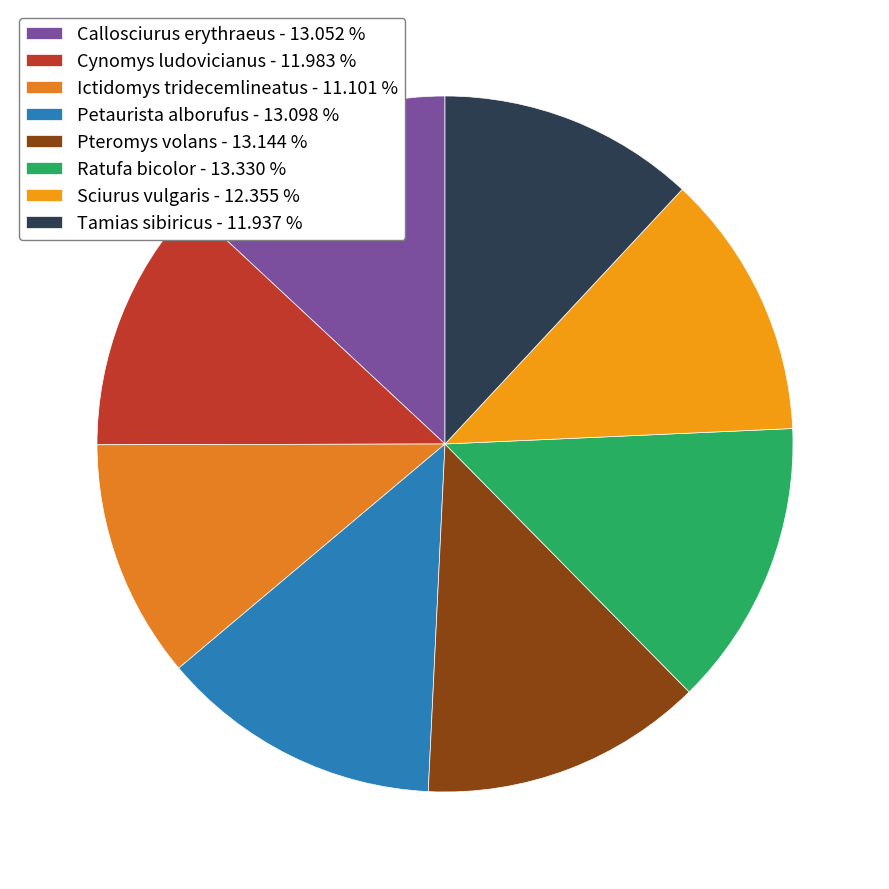

Count the number of slices in the pie.

8